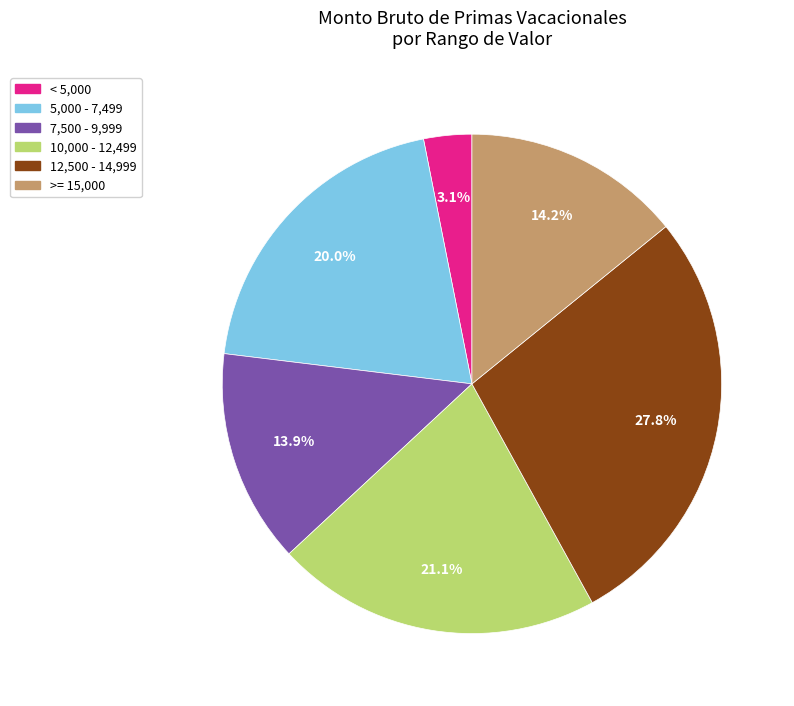

To the nearest percent, what is the difference between the largest and smallest slice percentages?

25%